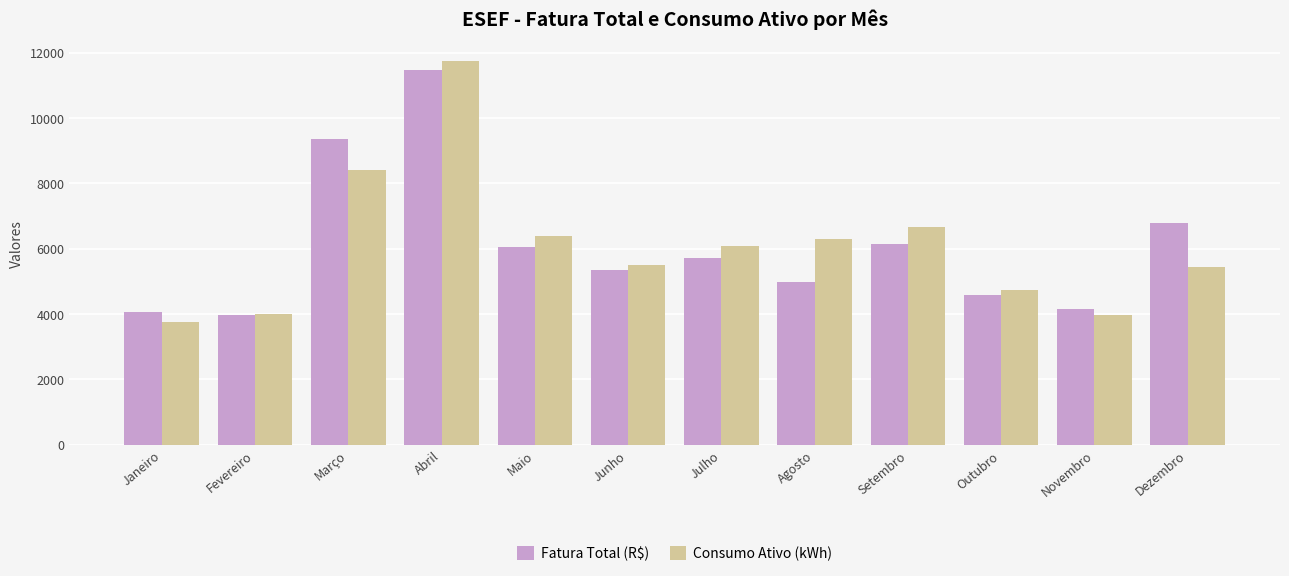

What is the total value across all series at Setembro?

12792.0